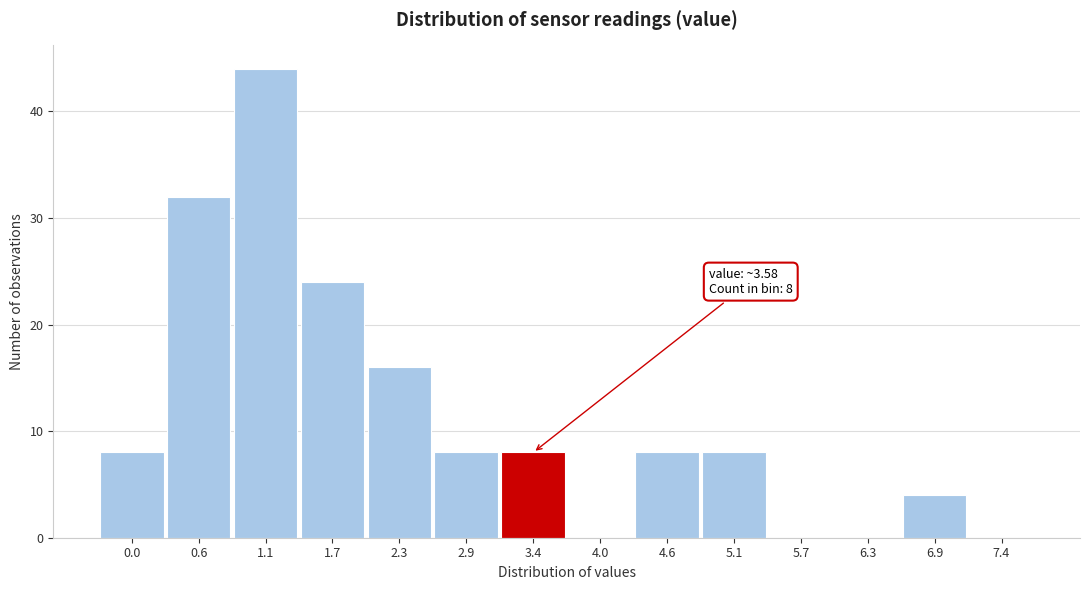

Reading left to right, what are all the values shown in this chart?

0.0=8	0.6=32	1.1=44	1.7=24	2.3=16	2.9=8	3.4=8	4.0=0	4.6=8	5.1=8	5.7=0	6.3=0	6.9=4	7.4=0